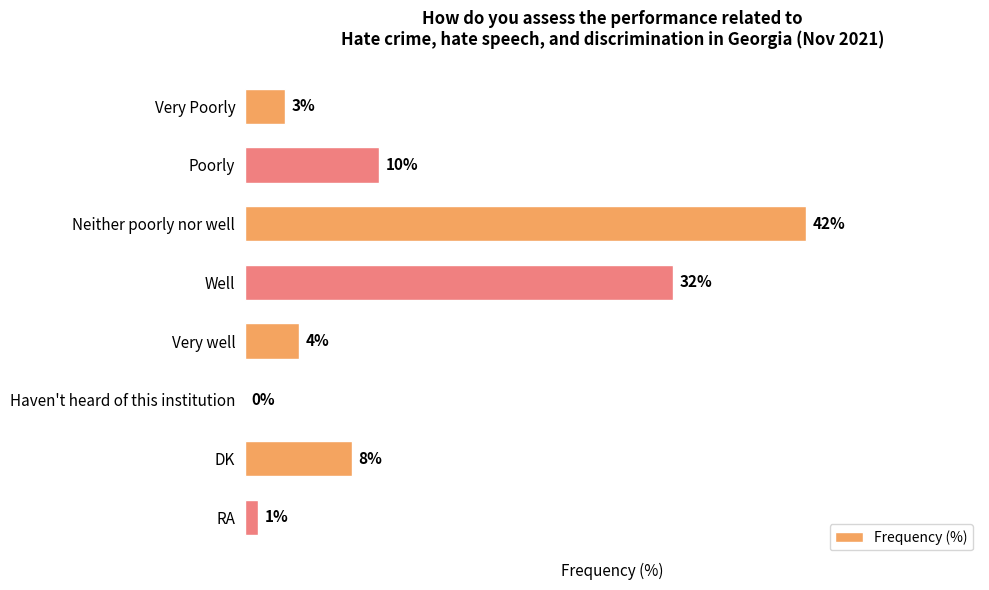

At which label is the value closest to 21?

Poorly